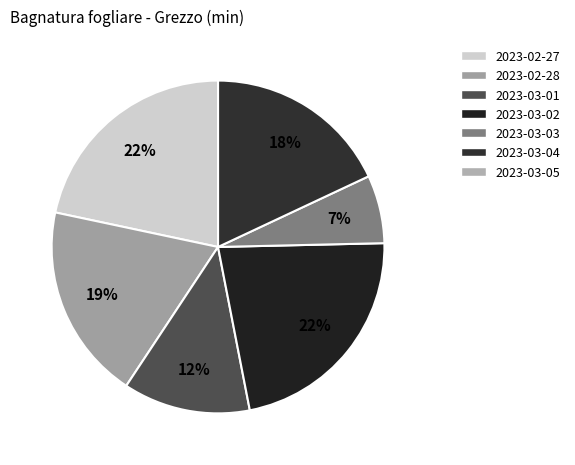

Is 2023-03-02 the majority of the pie?

No